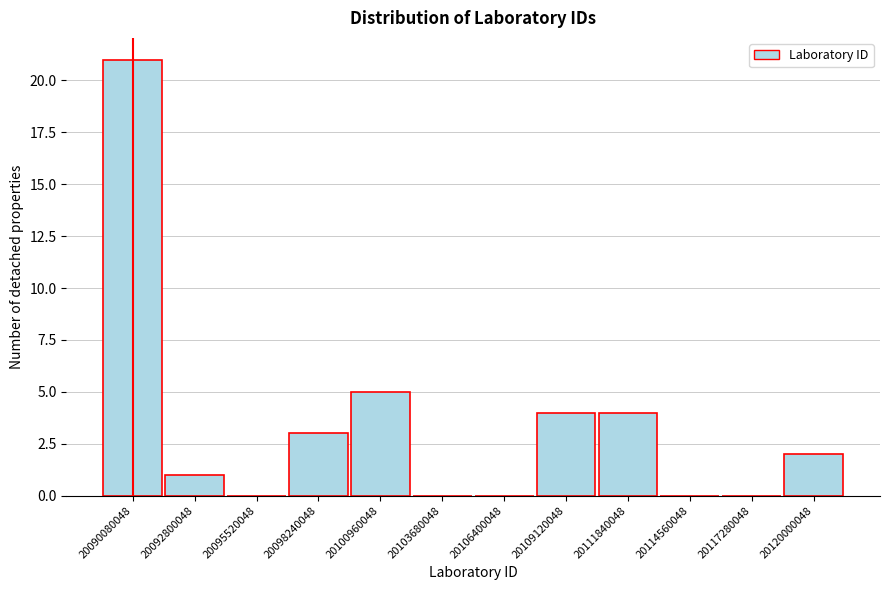

Reading right to left, transcribe all the data shown in this chart.

20120000048=2	20117280048=0	20114560048=0	20111840048=4	20109120048=4	20106400048=0	20103680048=0	20100960048=5	20098240048=3	20095520048=0	20092800048=1	20090080048=21